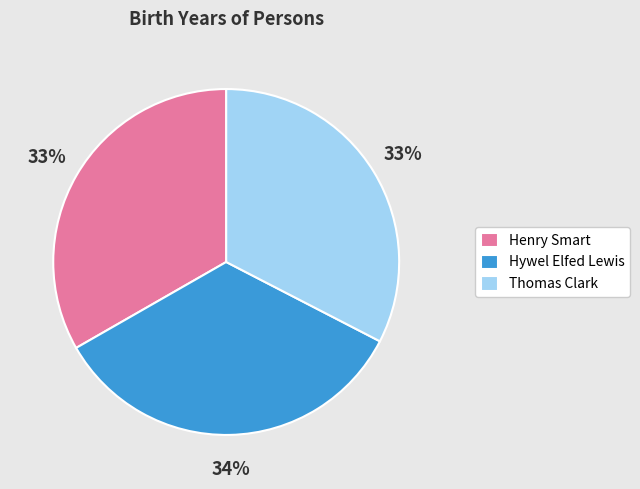

True or false: Hywel Elfed Lewis accounts for 48% of the total.

False